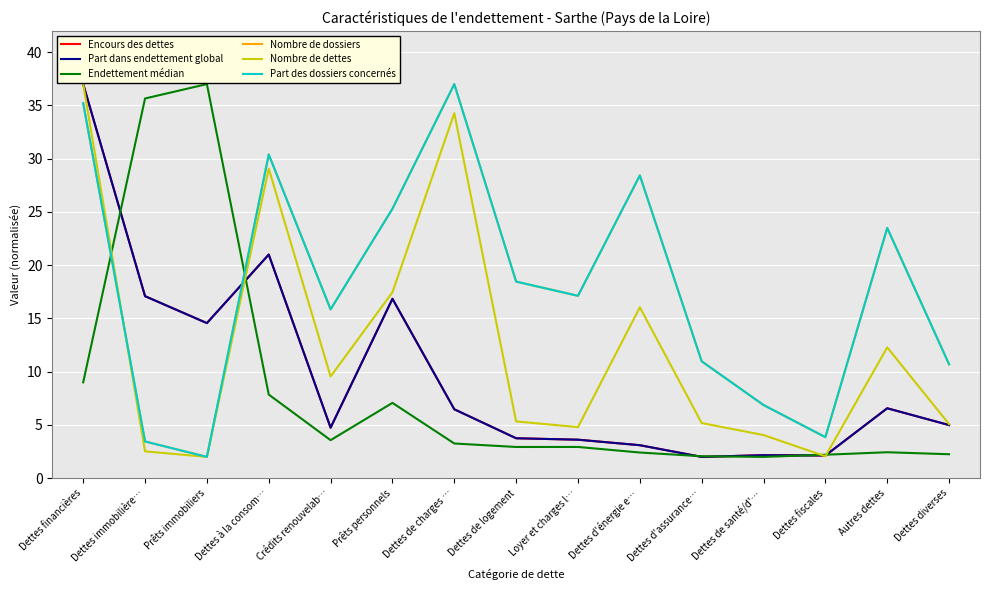

What is the difference between the highest and lowest values at Dettes de santé/d'…?

4.9